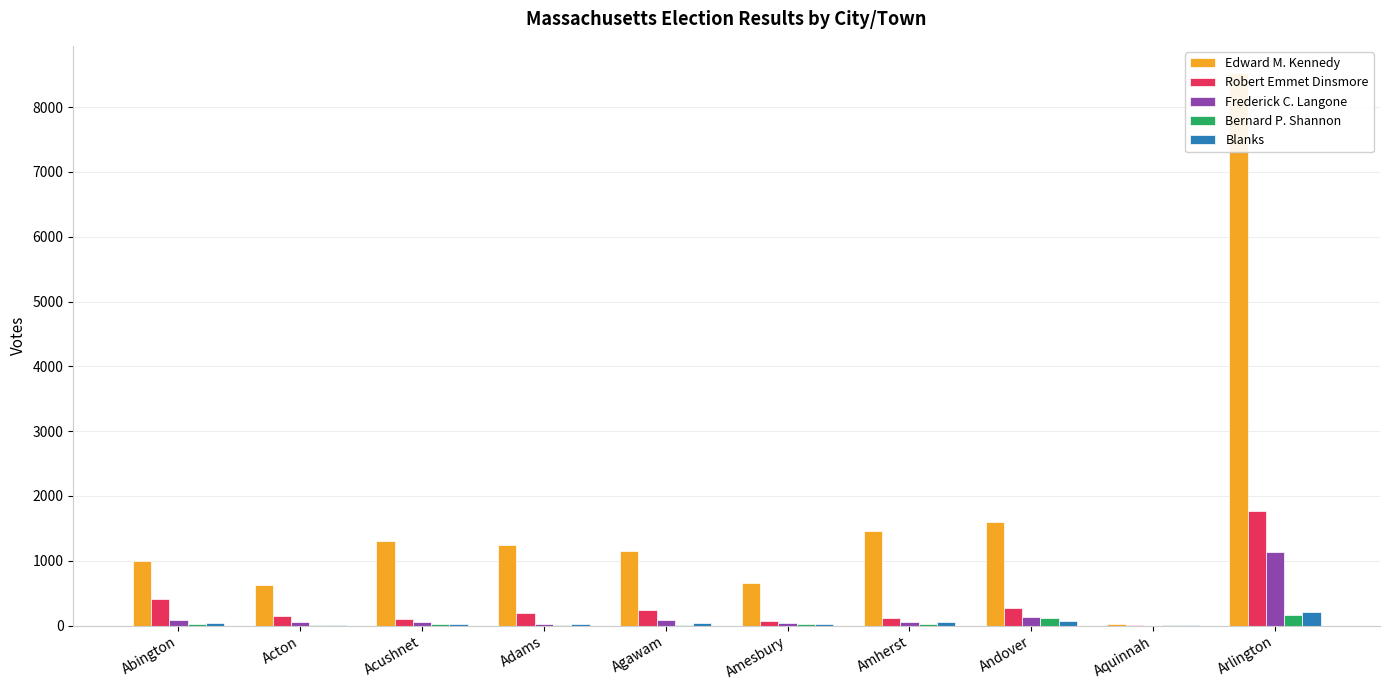

What is the sum of all Bernard P. Shannon values?

405